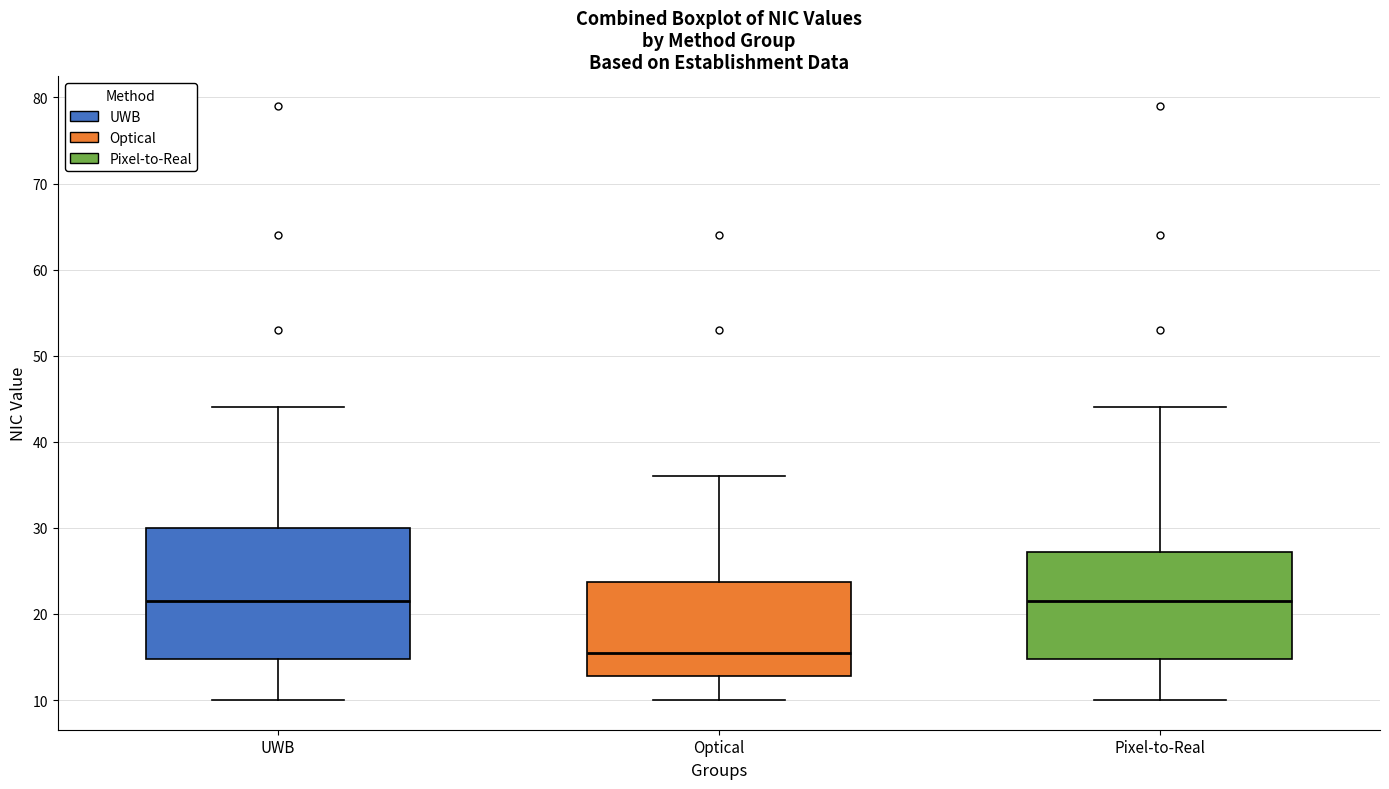

Reading left to right, transcribe this box plot: for each box, give where its median line is, the range the box spans, and where its two whiskers end, as read against the y-axis. The values are not printed on the chart, so give them approximately, as read against the axis.

UWB: median 22, box 15 to 30, whiskers 10 to 44
Optical: median 16, box 13 to 24, whiskers 10 to 36
Pixel-to-Real: median 22, box 15 to 27, whiskers 10 to 44